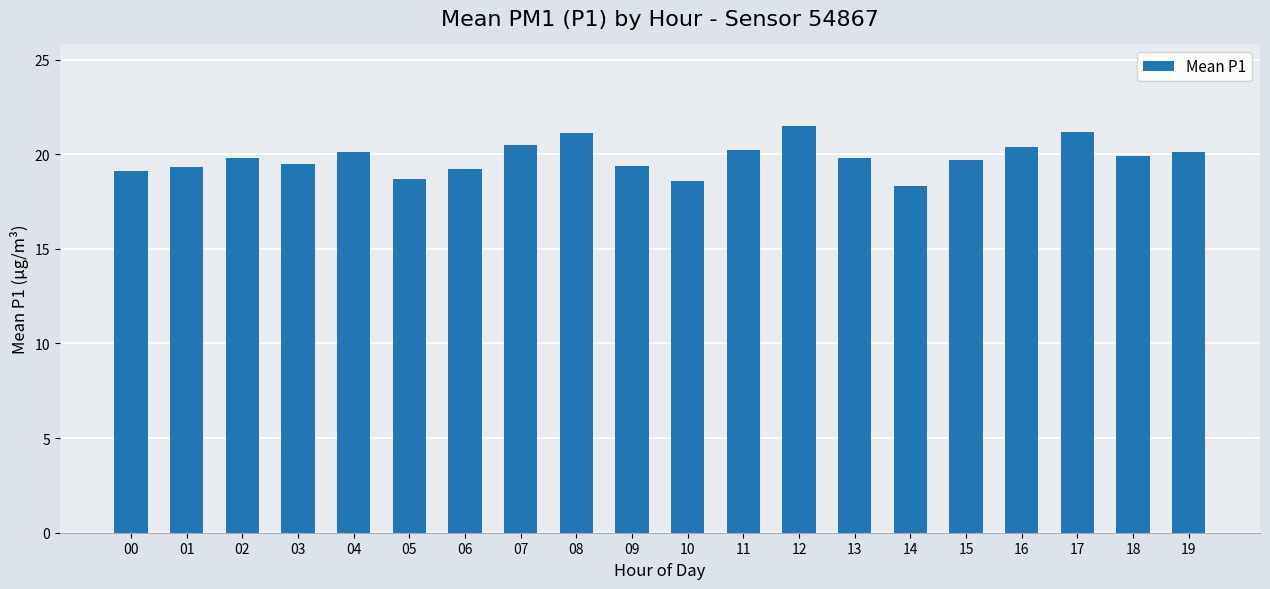

Is it true that the value at 18 is 19.9?

True